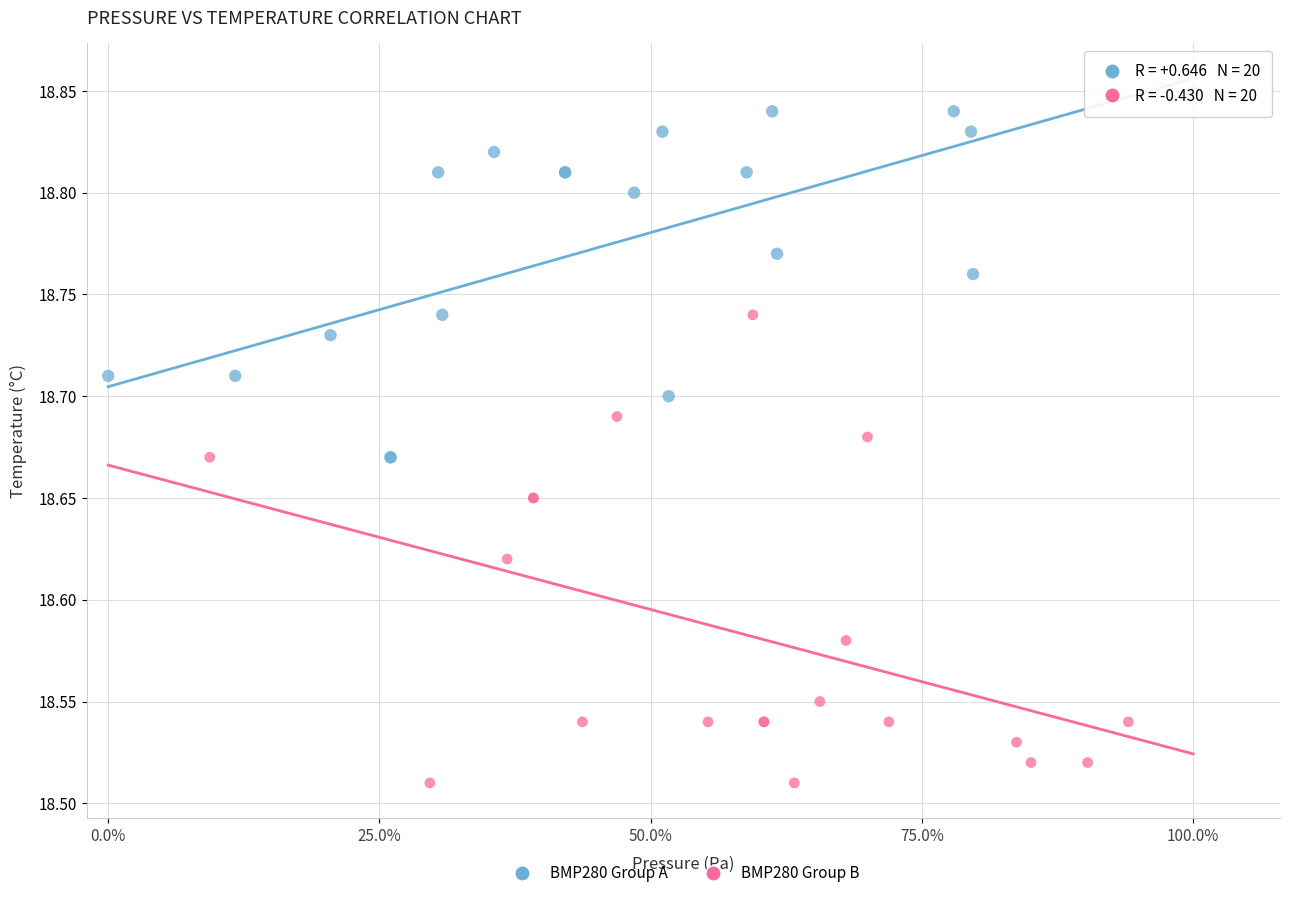

Which series has the widest spread of Y values?

BMP280 Group B